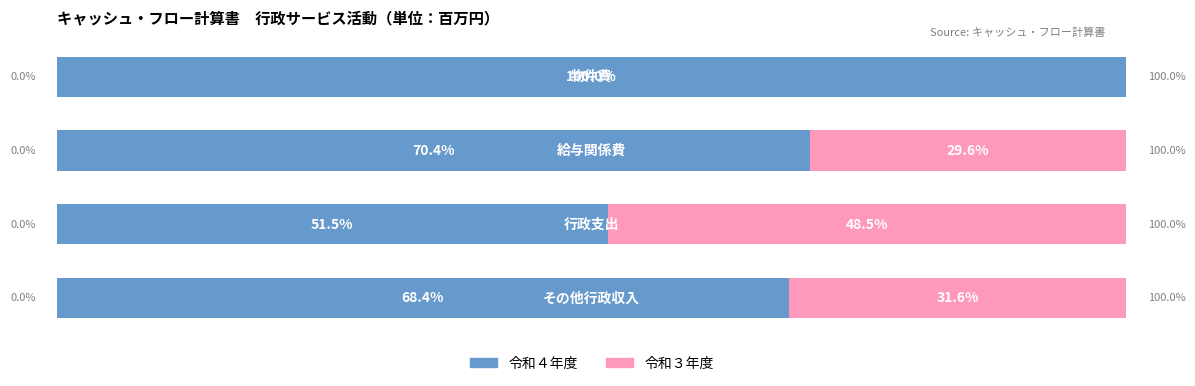

Reading left to right, what are all the values shown in this chart?

令和４年度（男性相当）: 0=68.4	1=51.5	2=70.4	3=100.0
令和３年度（女性相当）: 0=31.6	1=48.5	2=29.6	3=0.0